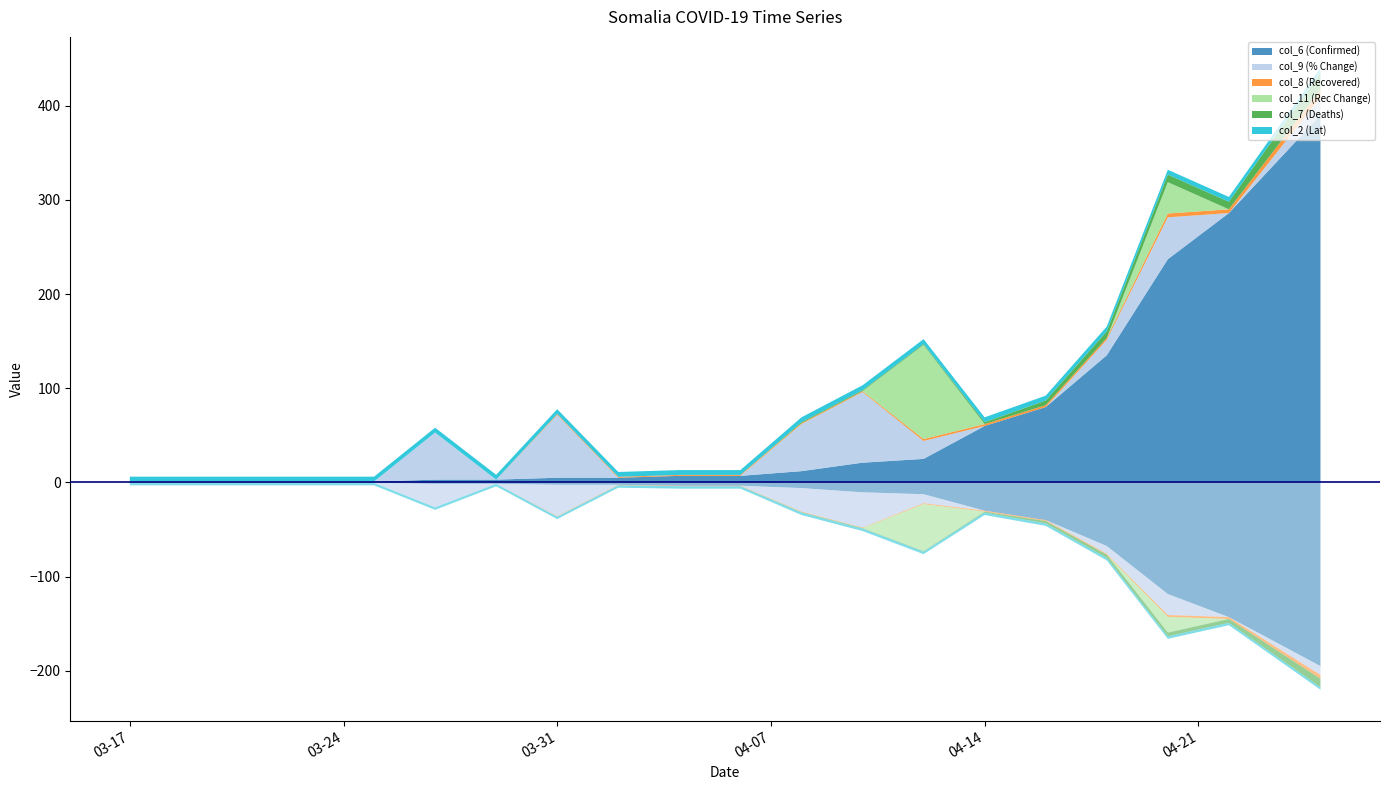

Reading left to right, list all the values displayed in this chart.

col_6 (Confirmed): 2020-03-17=1.0	2020-03-19=1.0	2020-03-21=1.0	2020-03-23=1.0	2020-03-25=1.0	2020-03-27=3.0	2020-03-29=3.0	2020-03-31=5.0	2020-04-02=5.0	2020-04-04=7.0	2020-04-06=7.0	2020-04-08=12.0	2020-04-10=21.0	2020-04-12=25.0	2020-04-14=60.0	2020-04-16=80.0	2020-04-18=135.0	2020-04-20=237.0	2020-04-22=286.0	2020-04-25=390.0
col_9 (% Change): 2020-03-17=0.0	2020-03-19=0.0	2020-03-21=0.0	2020-03-23=0.0	2020-03-25=0.0	2020-03-27=50.0	2020-03-29=0.0	2020-03-31=66.7	2020-04-02=0.0	2020-04-04=0.0	2020-04-06=0.0	2020-04-08=50.0	2020-04-10=75.0	2020-04-12=19.1	2020-04-14=0.0	2020-04-16=0.0	2020-04-18=16.4	2020-04-20=44.5	2020-04-22=0.0	2020-04-25=18.9
col_8 (Recovered): 2020-03-17=0.0	2020-03-19=0.0	2020-03-21=0.0	2020-03-23=0.0	2020-03-25=0.0	2020-03-27=0.0	2020-03-29=0.0	2020-03-31=1.0	2020-04-02=1.0	2020-04-04=1.0	2020-04-06=1.0	2020-04-08=1.0	2020-04-10=1.0	2020-04-12=2.0	2020-04-14=2.0	2020-04-16=2.0	2020-04-18=2.0	2020-04-20=4.0	2020-04-22=4.0	2020-04-25=8.0
col_11 (Rec Change): 2020-03-17=0.0	2020-03-19=0.0	2020-03-21=0.0	2020-03-23=0.0	2020-03-25=0.0	2020-03-27=0.0	2020-03-29=0.0	2020-03-31=0.0	2020-04-02=0.0	2020-04-04=0.0	2020-04-06=0.0	2020-04-08=0.0	2020-04-10=0.0	2020-04-12=100.0	2020-04-14=0.0	2020-04-16=0.0	2020-04-18=0.0	2020-04-20=33.3	2020-04-22=0.0	2020-04-25=0.0
col_7 (Deaths): 2020-03-17=0.0	2020-03-19=0.0	2020-03-21=0.0	2020-03-23=0.0	2020-03-25=0.0	2020-03-27=0.0	2020-03-29=0.0	2020-03-31=0.0	2020-04-02=0.0	2020-04-04=0.0	2020-04-06=0.0	2020-04-08=1.0	2020-04-10=1.0	2020-04-12=1.0	2020-04-14=2.0	2020-04-16=5.0	2020-04-18=7.0	2020-04-20=8.0	2020-04-22=8.0	2020-04-25=18.0
col_2 (Lat): 2020-03-17=5.2	2020-03-19=5.2	2020-03-21=5.2	2020-03-23=5.2	2020-03-25=5.2	2020-03-27=5.2	2020-03-29=5.2	2020-03-31=5.2	2020-04-02=5.2	2020-04-04=5.2	2020-04-06=5.2	2020-04-08=5.2	2020-04-10=5.2	2020-04-12=5.2	2020-04-14=5.2	2020-04-16=5.2	2020-04-18=5.2	2020-04-20=5.2	2020-04-22=5.2	2020-04-25=5.2